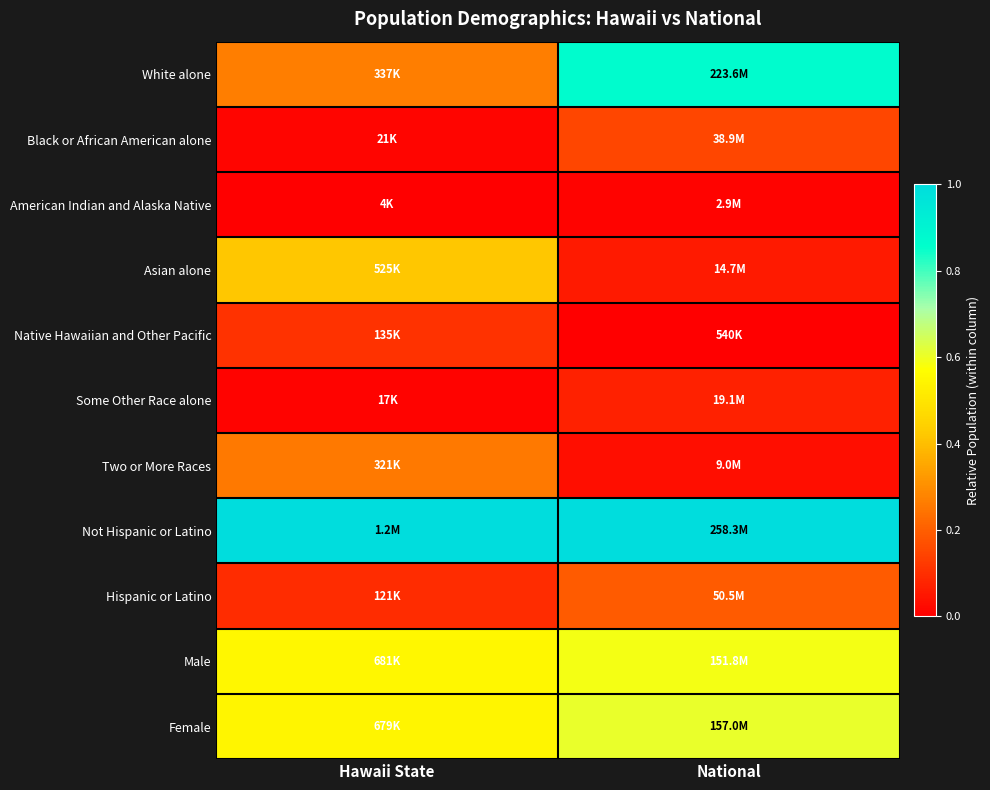

Reading right to left, list all the values displayed in this chart.

White alone: National=0.9	Hawaii State=0.3
Black or African American alone: National=0.1	Hawaii State=0.0
American Indian and Alaska Native: National=0.0	Hawaii State=0.0
Asian alone: National=0.1	Hawaii State=0.4
Native Hawaiian and Other Pacific: National=0.0	Hawaii State=0.1
Some Other Race alone: National=0.1	Hawaii State=0.0
Two or More Races: National=0.0	Hawaii State=0.3
Not Hispanic or Latino: National=1.0	Hawaii State=1.0
Hispanic or Latino: National=0.2	Hawaii State=0.1
Male: National=0.6	Hawaii State=0.5
Female: National=0.6	Hawaii State=0.5